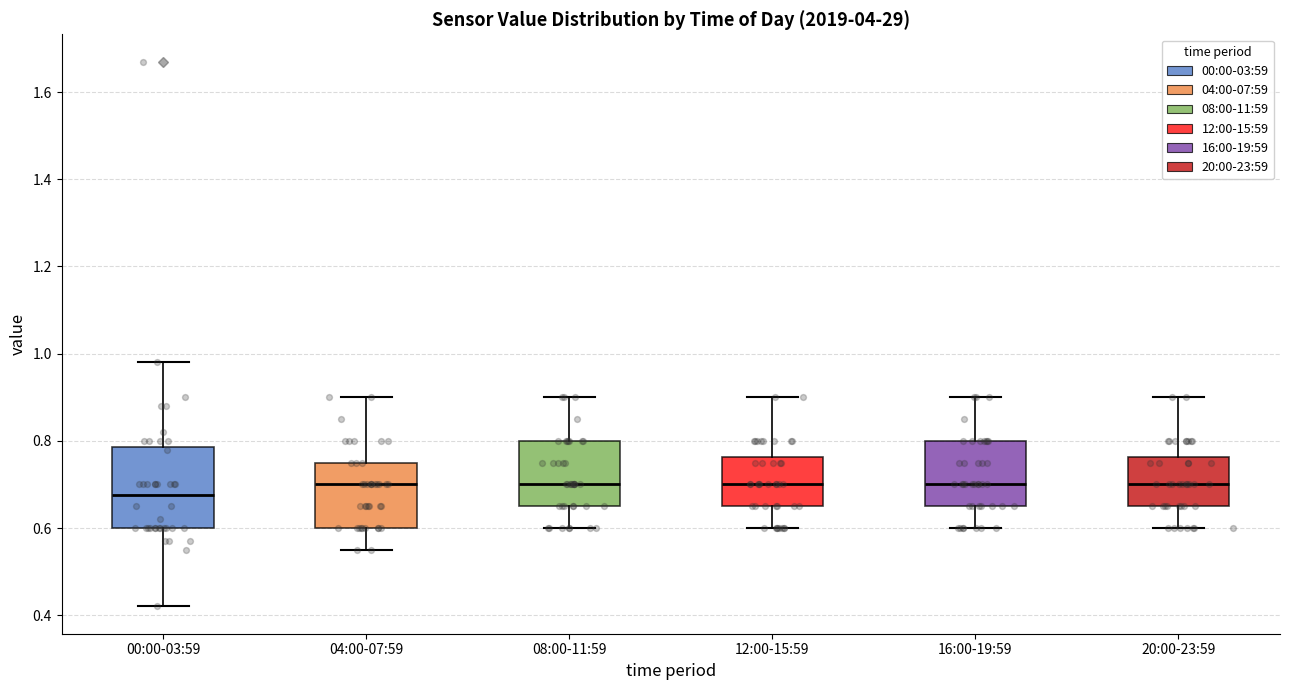

Comparing the boxes themselves (not the whiskers), which one is the tallest?

00:00-03:59